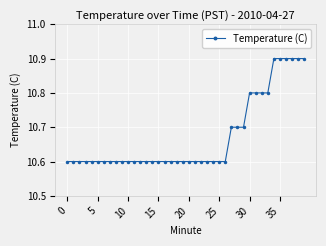

What is the difference between the second highest and second lowest values?

0.3